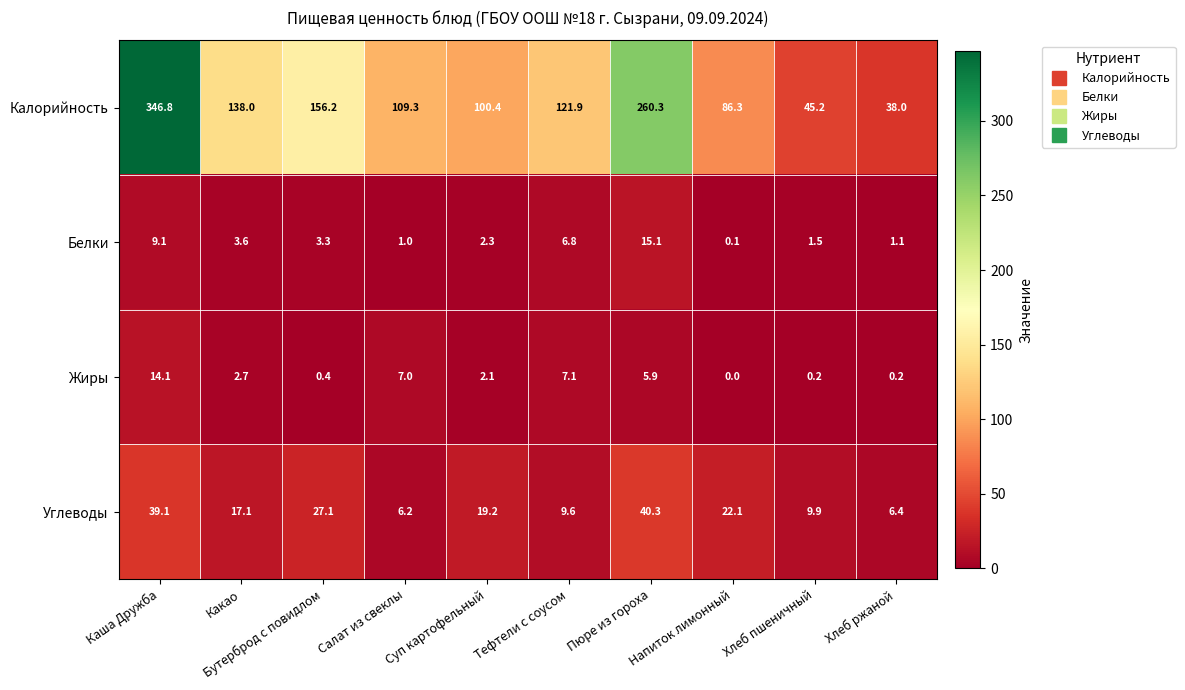

What is the difference between the maximum and minimum values in the Белки series?

15.0